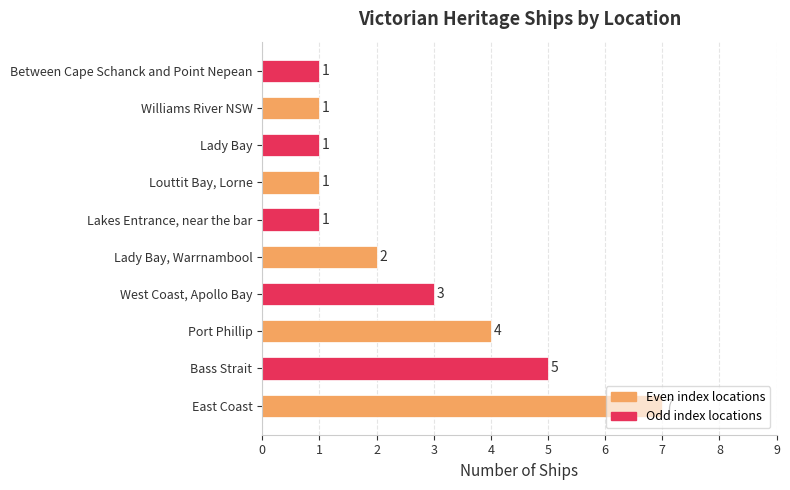

How many values are between 1 and 4?

8